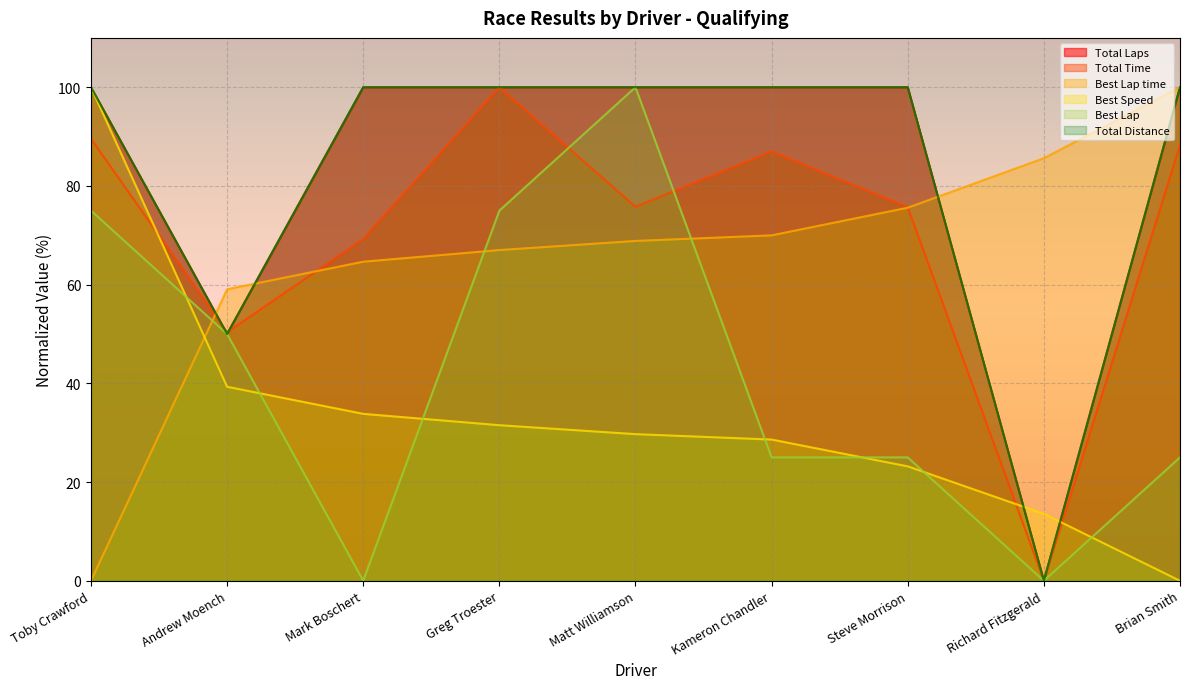

What is the maximum value for Best Speed?

100.0